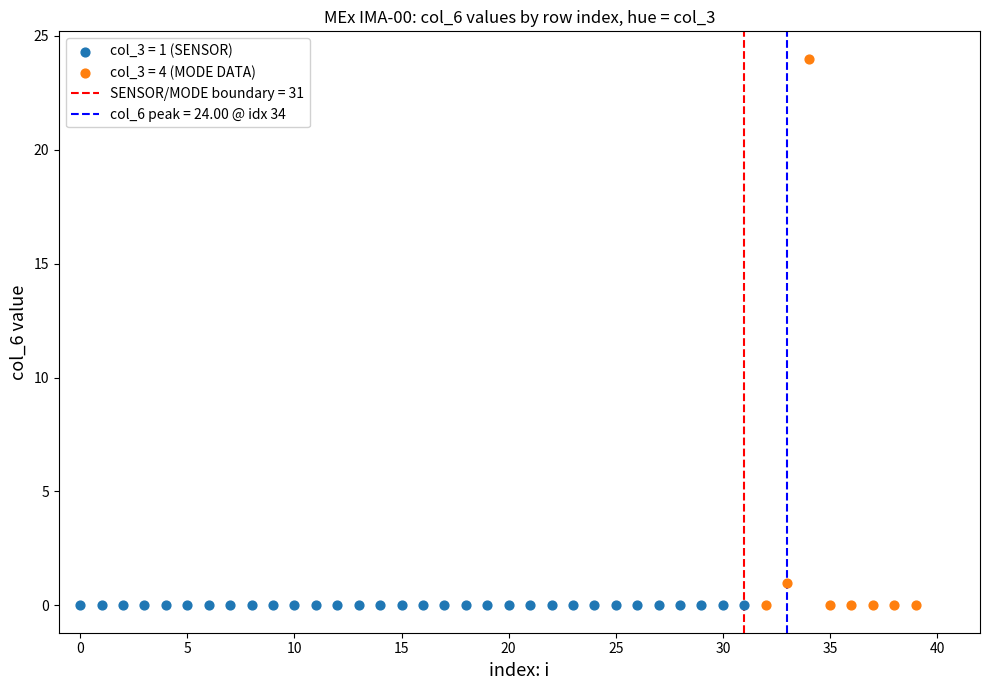

Which series reaches the maximum Y coordinate?

col_3 = 4 (MODE DATA)